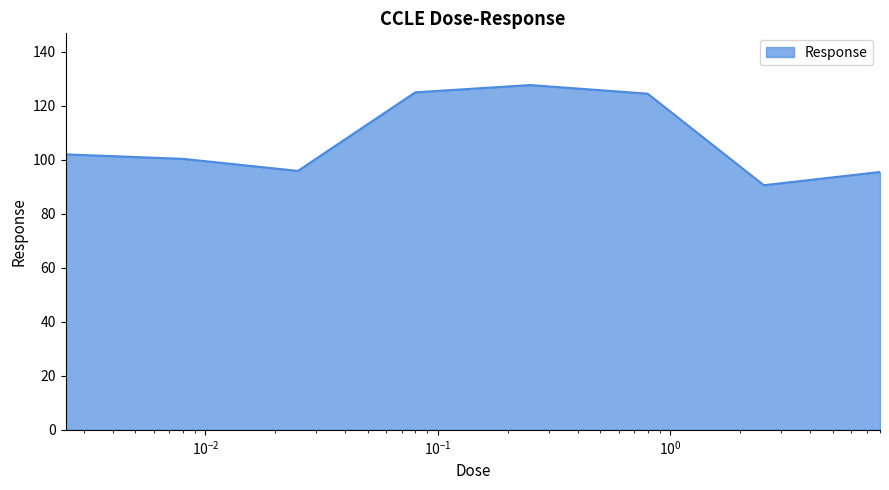

What is the maximum value shown in the chart?

127.7